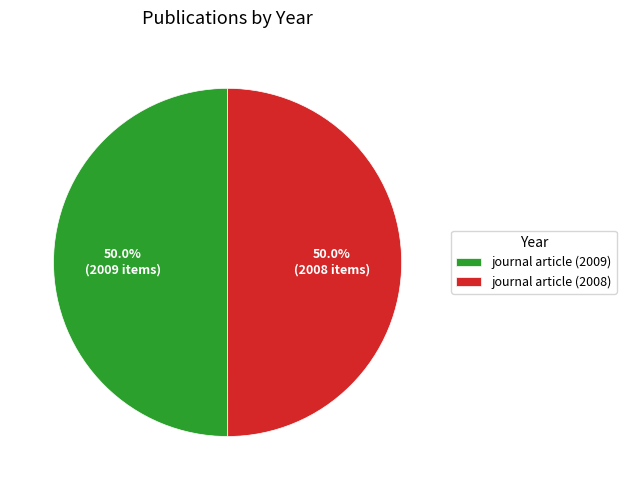

To the nearest percent, what percentage of the pie is journal article (2009)?

50%